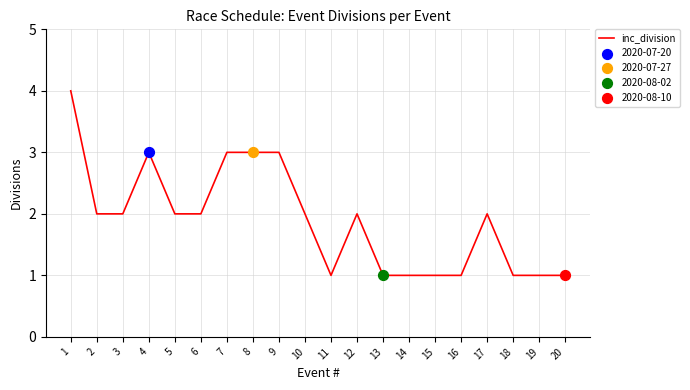

What is the ratio of the value at 1 to the value at 17?

2.0